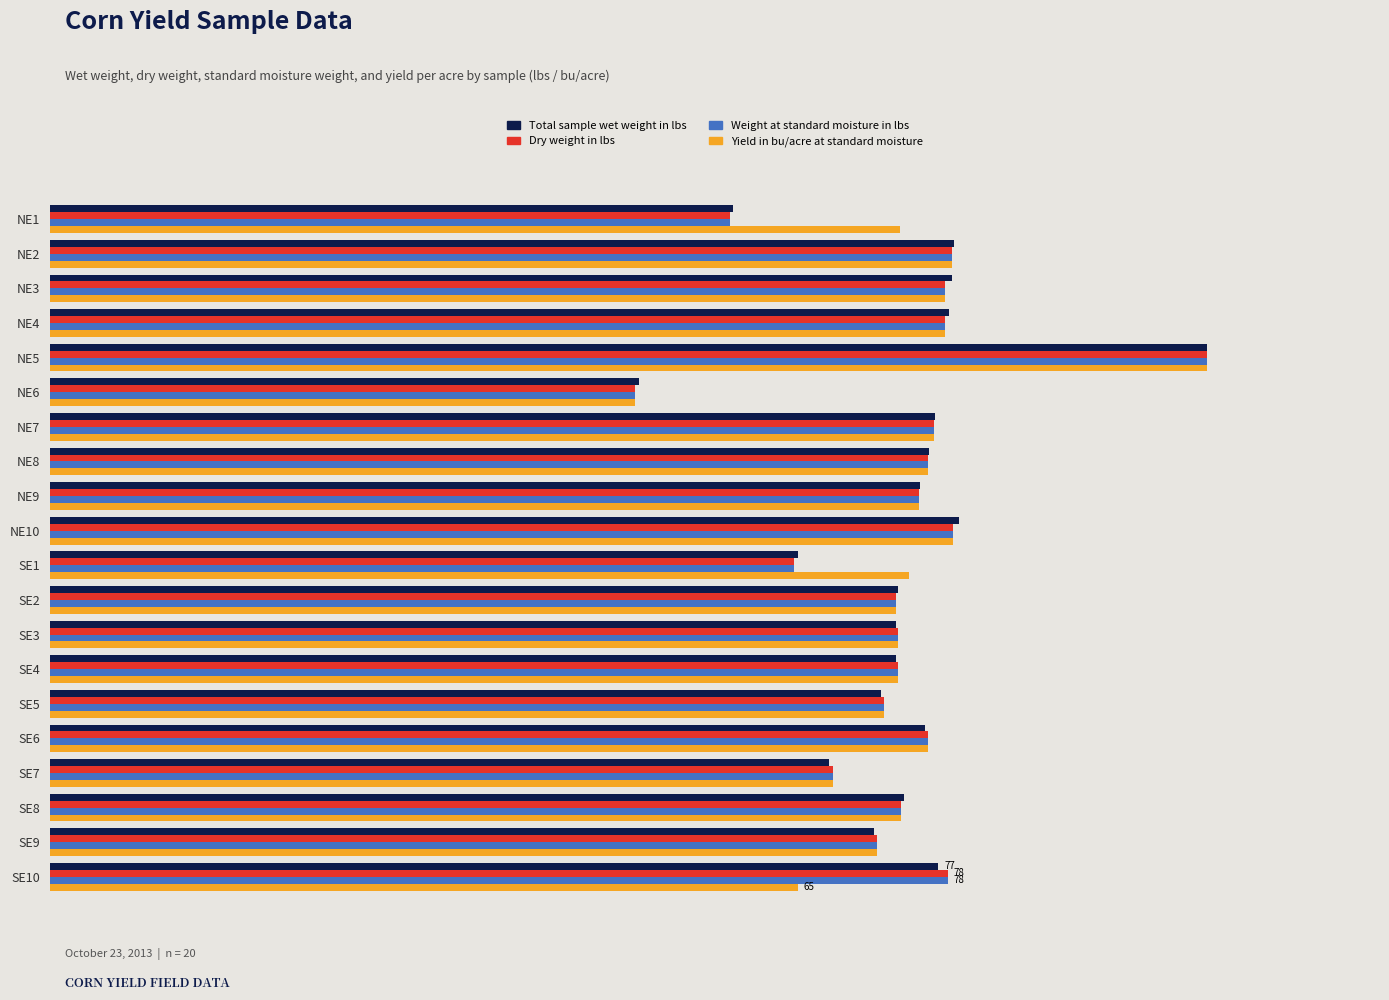

What are all the series names shown in the legend?

Total sample wet weight in lbs, Dry weight in lbs, Weight at standard moisture in lbs, Yield in bu/acre at standard moisture